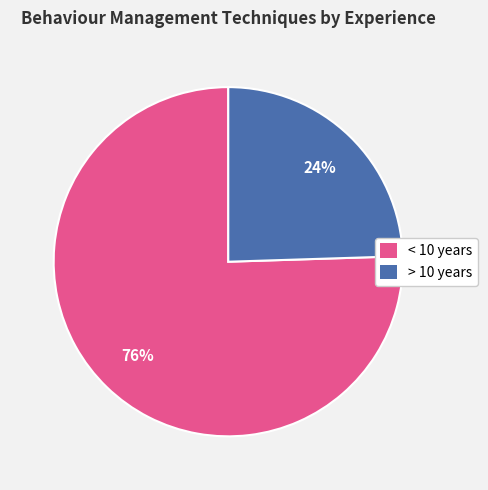

Which slice is the smallest?

> 10 years